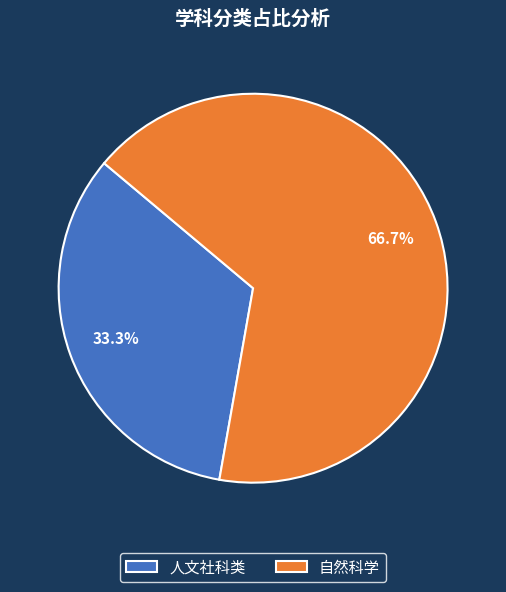

Count the number of slices in the pie.

2